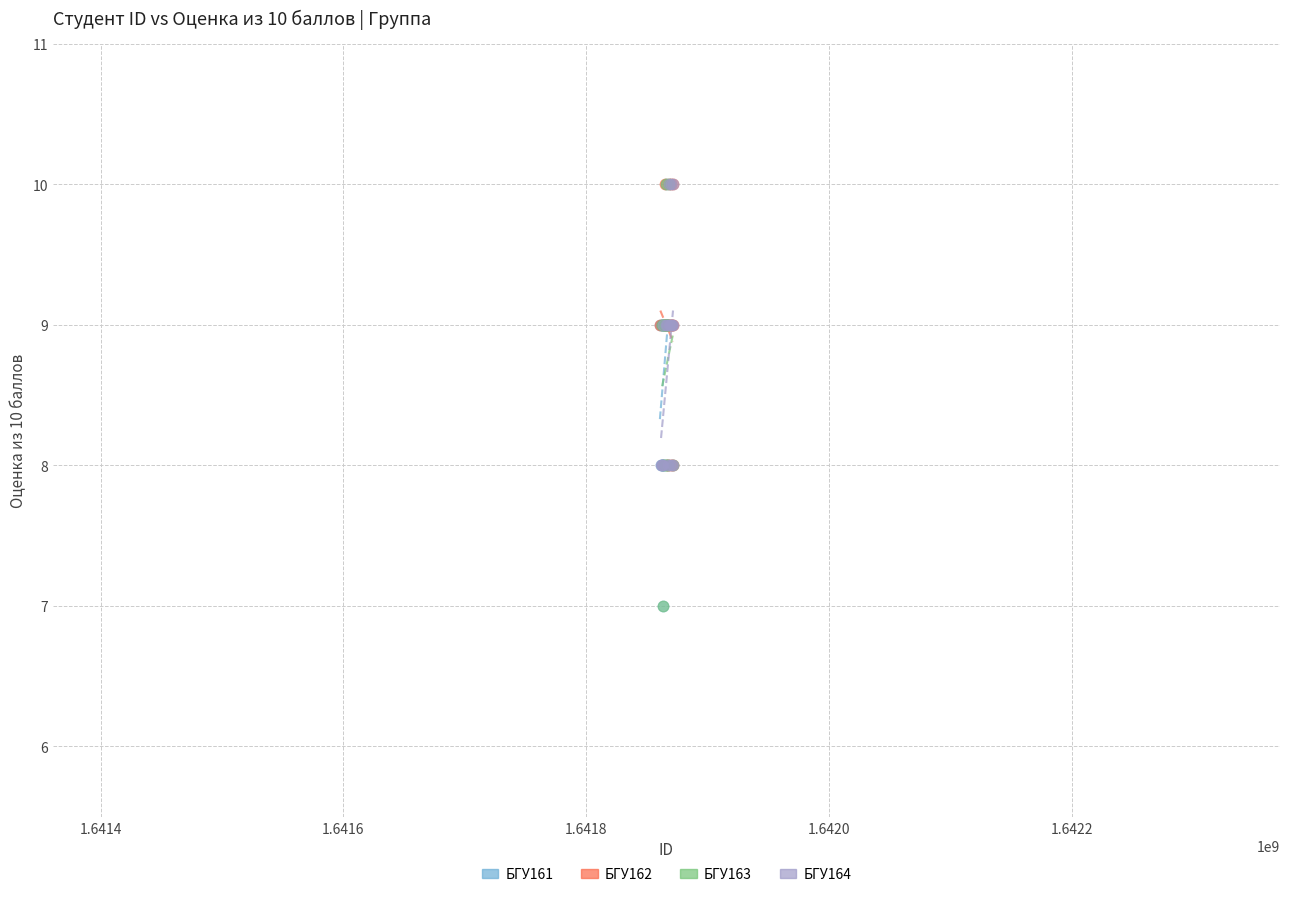

What are all the series names shown in the legend?

БГУ161, БГУ162, БГУ163, БГУ164